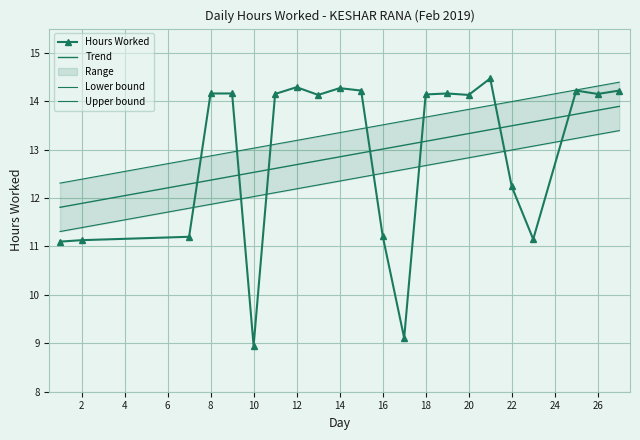

What is the difference between the maximum and minimum values in the Upper bound series?

2.1